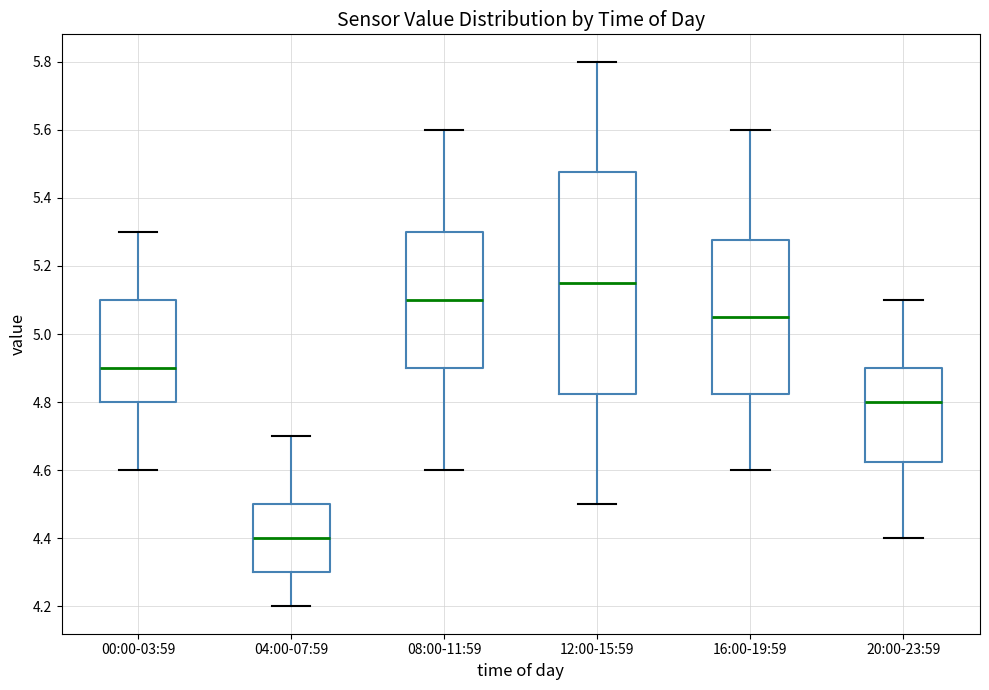

Reading left to right, read every box against the y-axis: the position of its median line, the range the box covers, and the ends of its whiskers. The values are not printed on the chart, so give them approximately, as read against the axis.

00:00-03:59: median 4.90, box 4.80 to 5.10, whiskers 4.60 to 5.30
04:00-07:59: median 4.40, box 4.30 to 4.50, whiskers 4.20 to 4.70
08:00-11:59: median 5.10, box 4.90 to 5.30, whiskers 4.60 to 5.60
12:00-15:59: median 5.16, box 4.82 to 5.48, whiskers 4.50 to 5.80
16:00-19:59: median 5.06, box 4.82 to 5.28, whiskers 4.60 to 5.60
20:00-23:59: median 4.80, box 4.62 to 4.90, whiskers 4.40 to 5.10